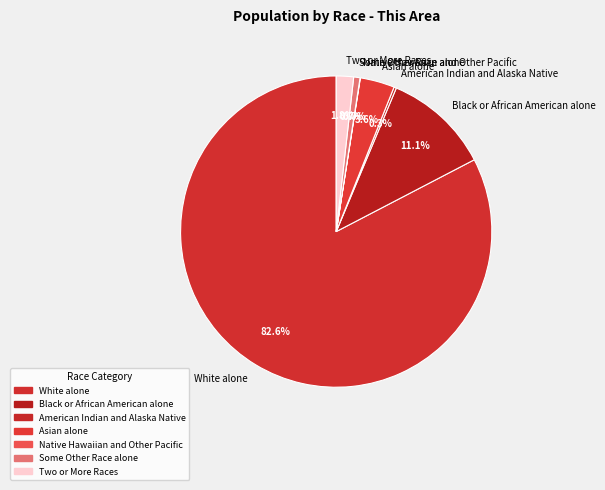

What is the ratio of the value at Black or African American alone to the value at Asian alone?

3.1